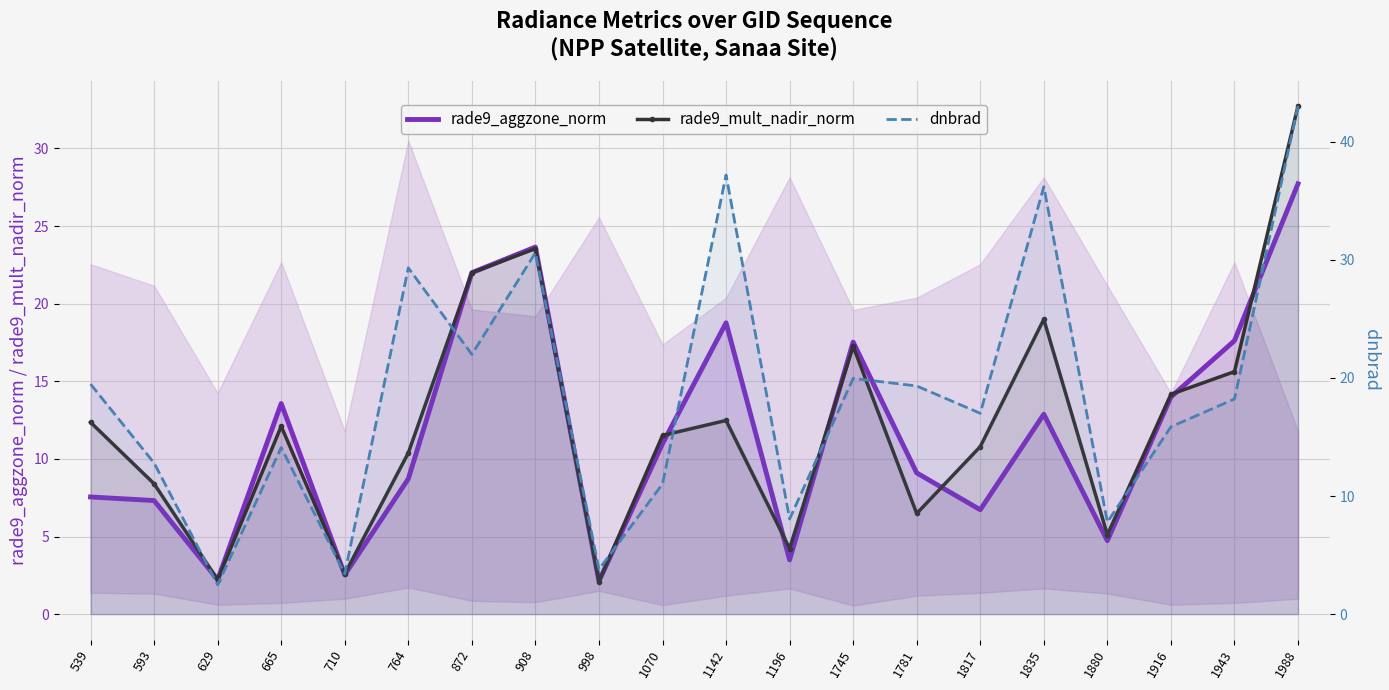

True or false: dnbrad and rade9_aggzone_norm intersect in this chart.

False